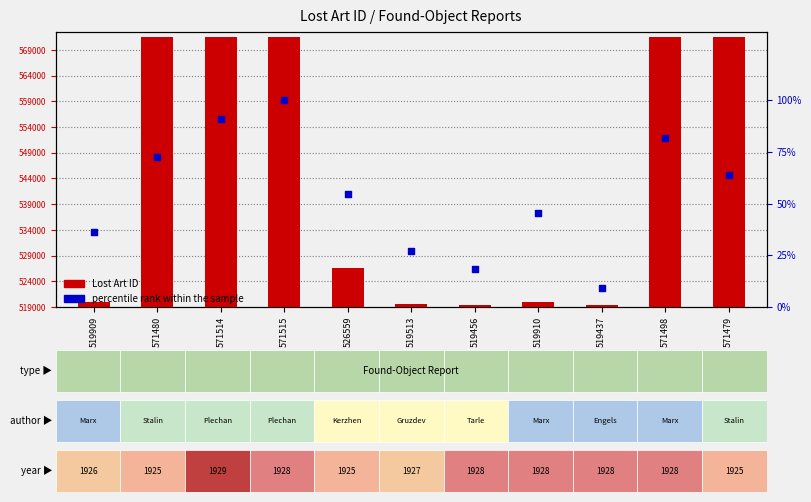

What is the total value across all series at 571514?

571604.9